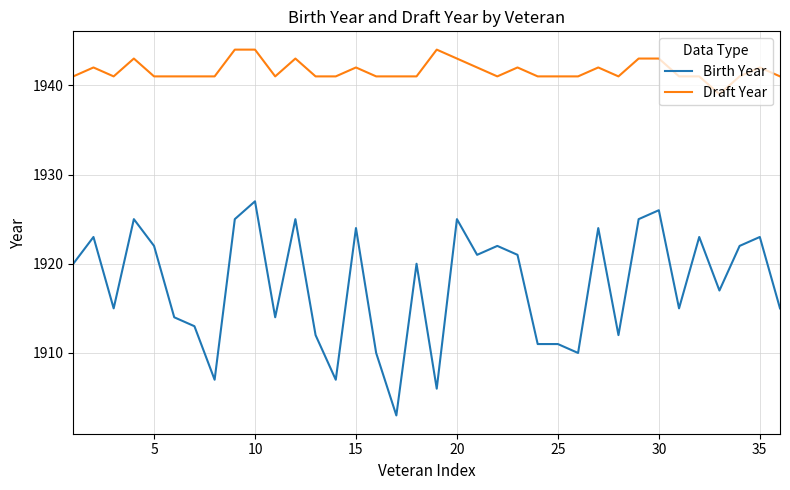

True or false: Draft Year has more than 0 points higher than both neighbors.

True